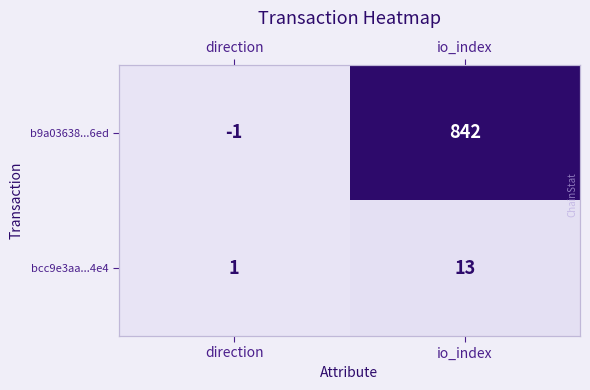

What is the sum of all b9a03638...6ed values?

841